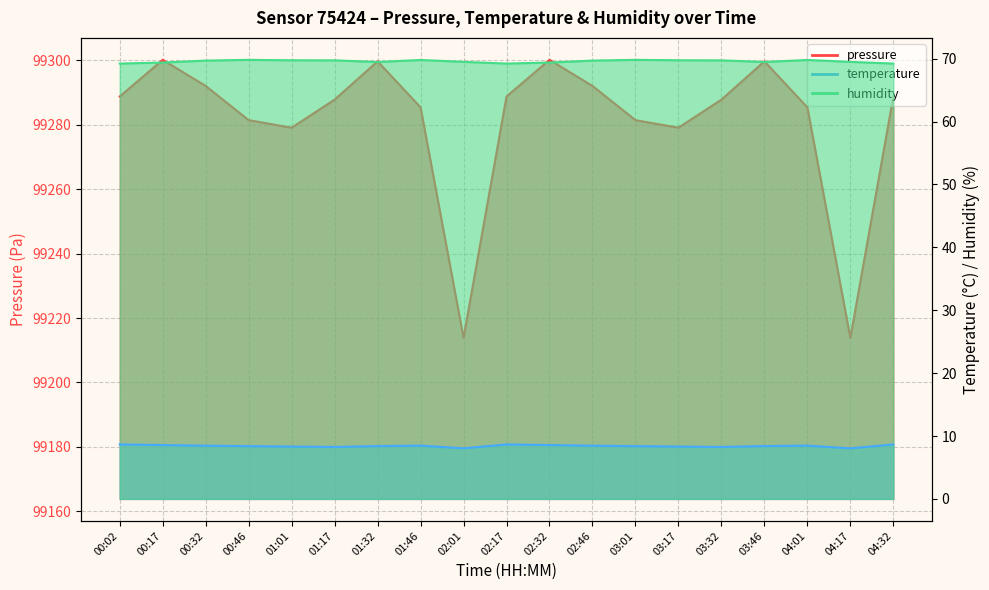

At which label is pressure closest to 99257?

01:01